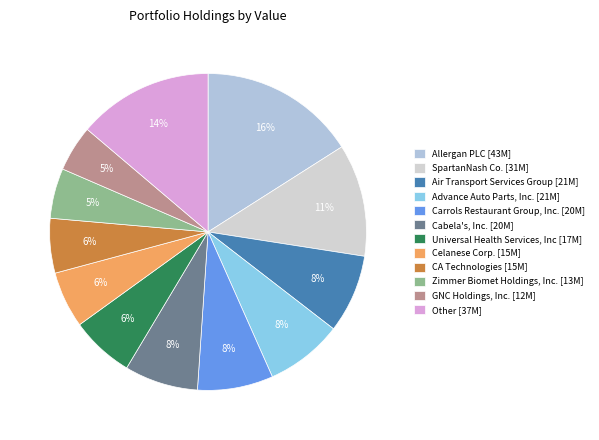

To the nearest percent, what is the average slice percentage?

8%